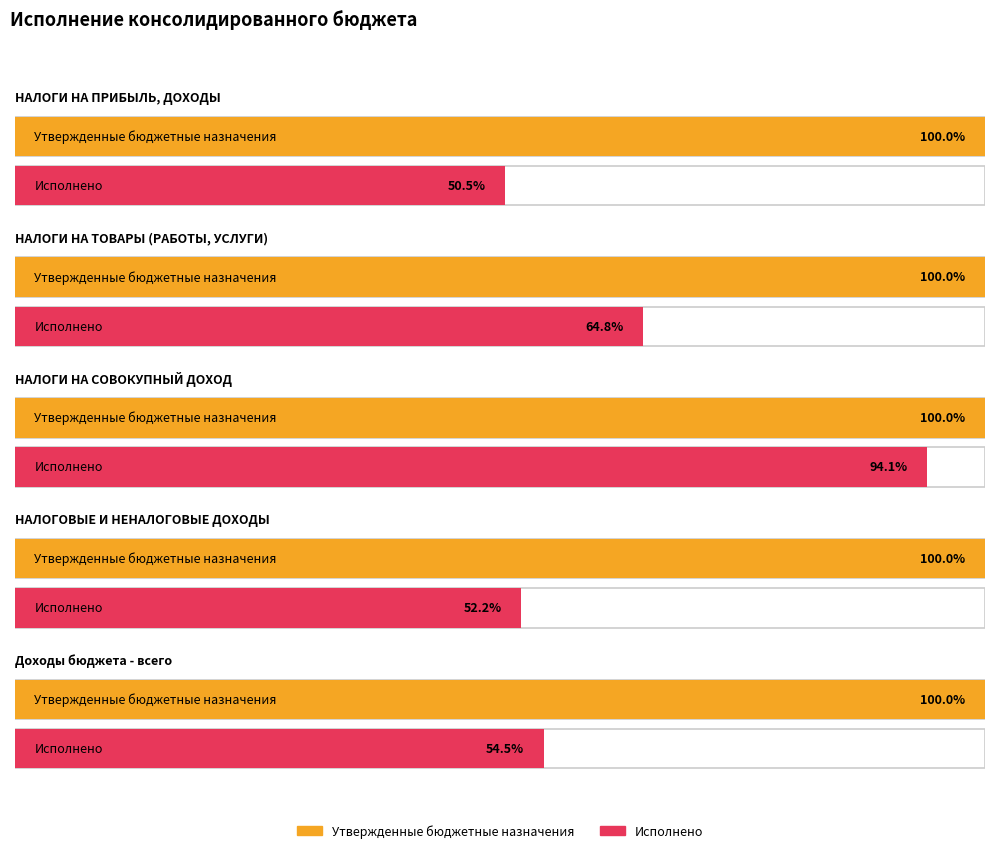

Which category has the highest value in the Утвержденные бюджетные назначения series?

Доходы бюджета - всего